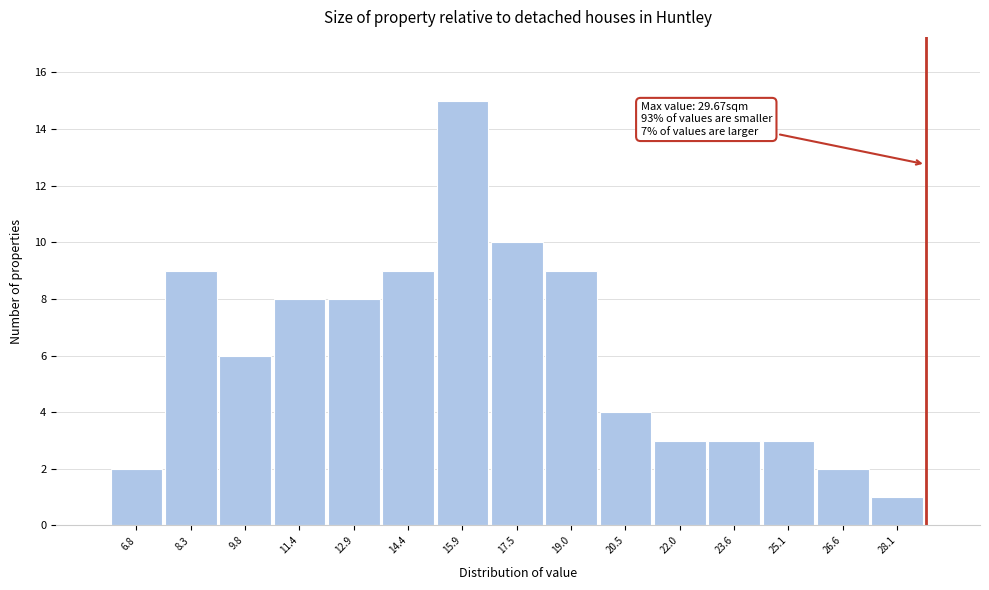

Reading left to right, transcribe all the data shown in this chart.

2	9	6	8	8	9	15	10	9	4	3	3	3	2	1